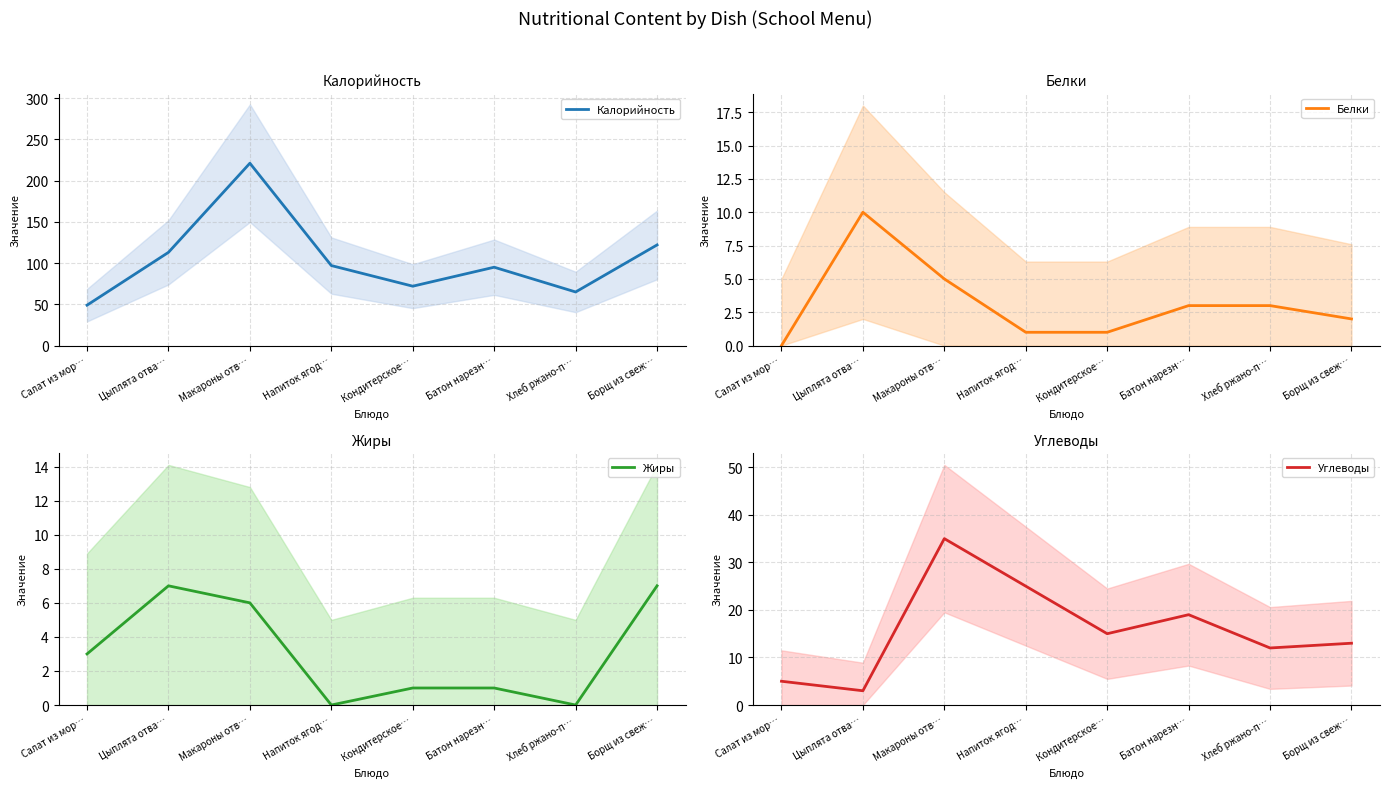

Which series changed the most between Цыплята отва… and Борщ из свеж…?

Углеводы